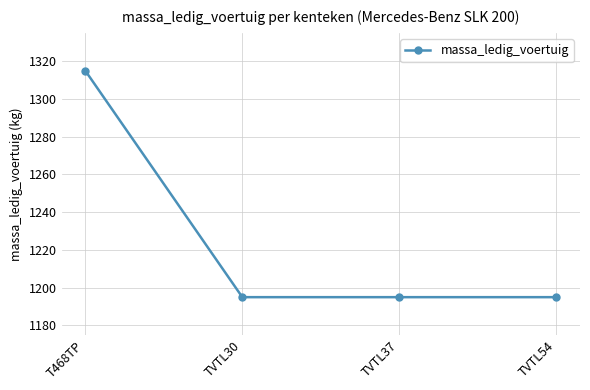

The chart shows a value of 1195 at TVTL37. True or false?

True